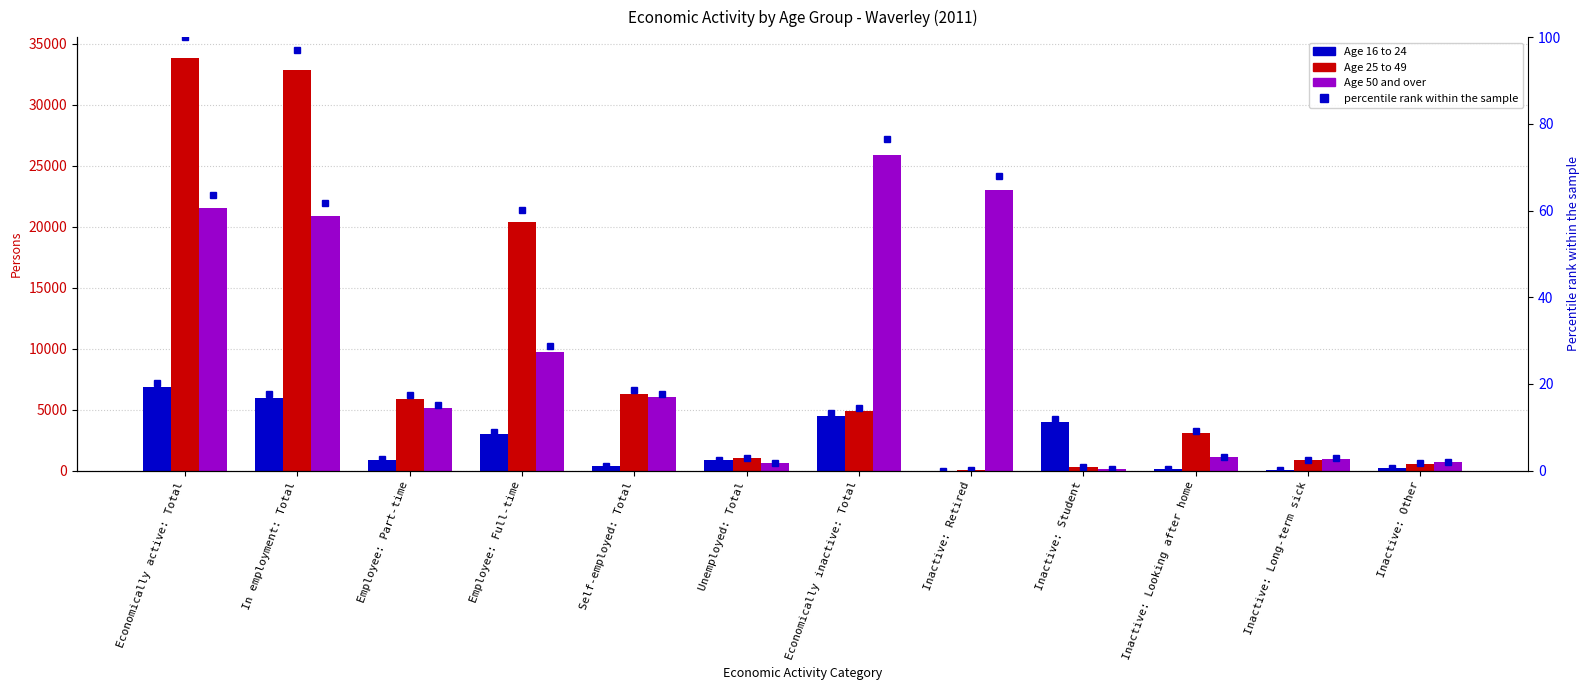

Reading left to right, extract all data points from this chart.

Age 16 to 24: Economically active: Total=6848	In employment: Total=5988	Employee: Part-time=881	Employee: Full-time=3010	Self-employed: Total=345	Unemployed: Total=860	Economically inactive: Total=4472	Inactive: Retired=5	Inactive: Student=4009	Inactive: Looking after home=135	Inactive: Long-term sick=90	Inactive: Other=233
Age 25 to 49: Economically active: Total=33859	In employment: Total=32851	Employee: Part-time=5878	Employee: Full-time=20379	Self-employed: Total=6328	Unemployed: Total=1008	Economically inactive: Total=4886	Inactive: Retired=61	Inactive: Student=308	Inactive: Looking after home=3091	Inactive: Long-term sick=851	Inactive: Other=575
Age 50 and over: Economically active: Total=21528	In employment: Total=20921	Employee: Part-time=5143	Employee: Full-time=9728	Self-employed: Total=6004	Unemployed: Total=607	Economically inactive: Total=25885	Inactive: Retired=22994	Inactive: Student=110	Inactive: Looking after home=1101	Inactive: Long-term sick=981	Inactive: Other=699